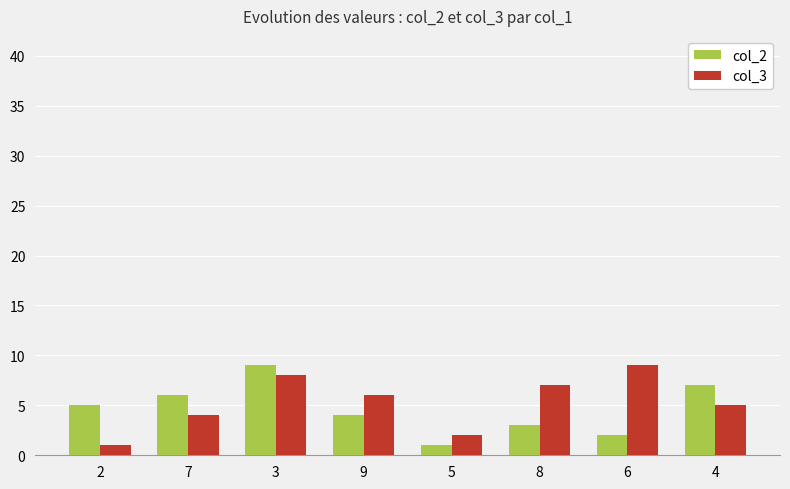

The col_2 series shows 7 at 4. True or false?

True